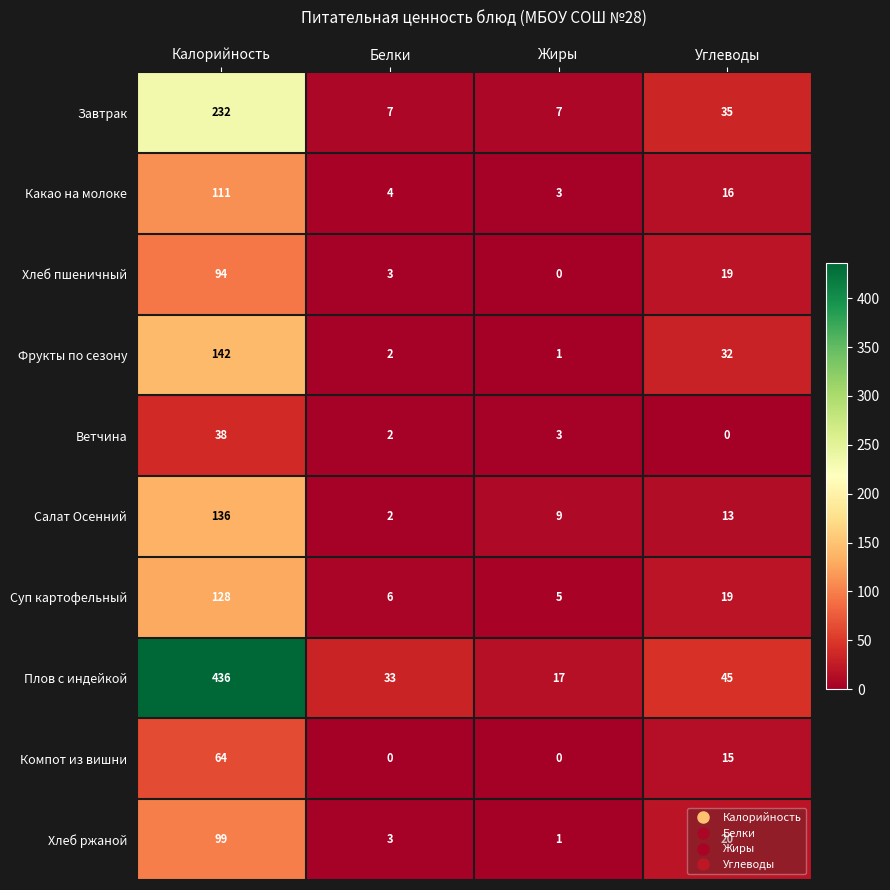

At which label does Компот из вишни first exceed 15?

Калорийность